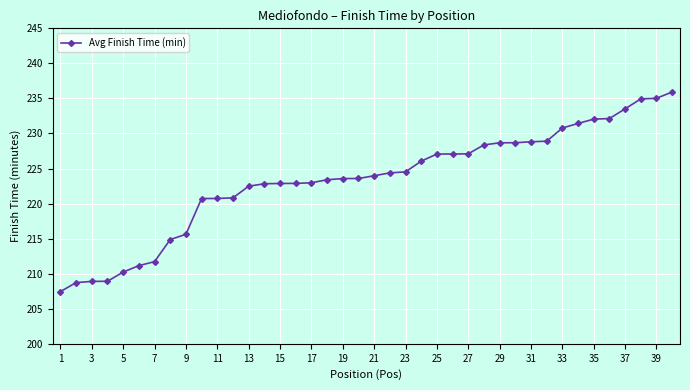

What is the greatest value displayed?

235.9